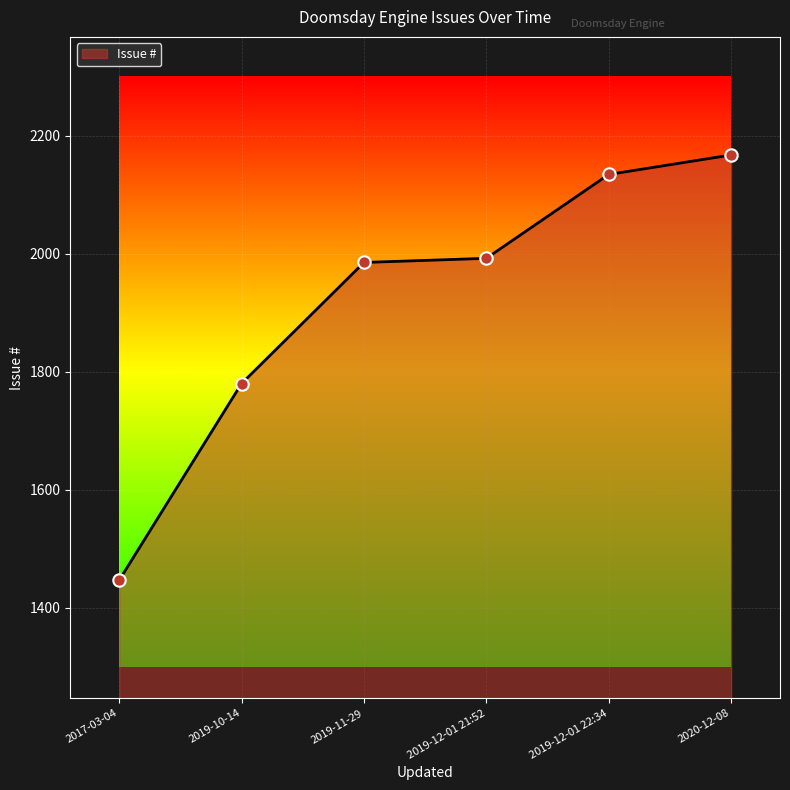

Approximately how many times larger is the value at 2019-12-01 21:52 compared to 2019-10-14?

1.1